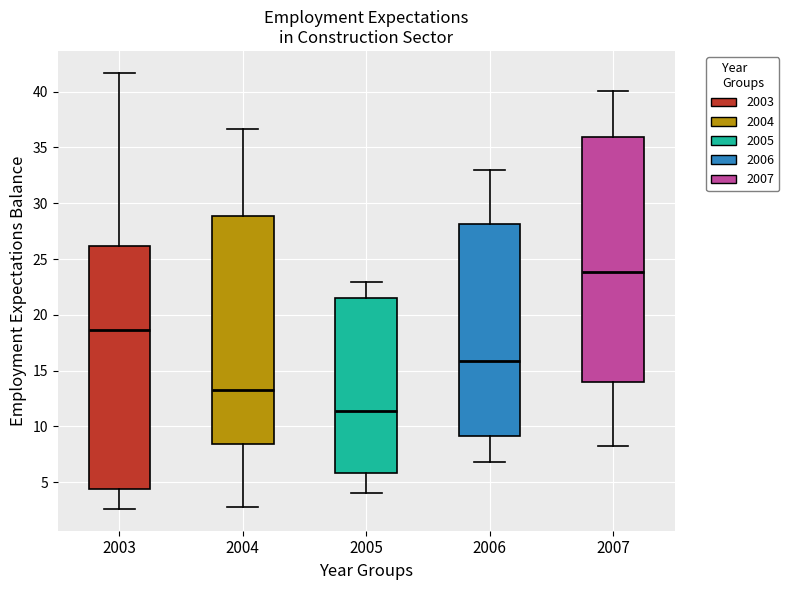

Reading left to right, read every box against the y-axis: the position of its median line, the range the box covers, and the ends of its whiskers. The values are not printed on the chart, so give them approximately, as read against the axis.

2003: median 18.5, box 4.5 to 26.0, whiskers 2.5 to 41.5
2004: median 13.5, box 8.5 to 29.0, whiskers 3.0 to 36.5
2005: median 11.5, box 6.0 to 21.5, whiskers 4.0 to 23.0
2006: median 16.0, box 9.0 to 28.0, whiskers 7.0 to 33.0
2007: median 24.0, box 14.0 to 36.0, whiskers 8.0 to 40.0